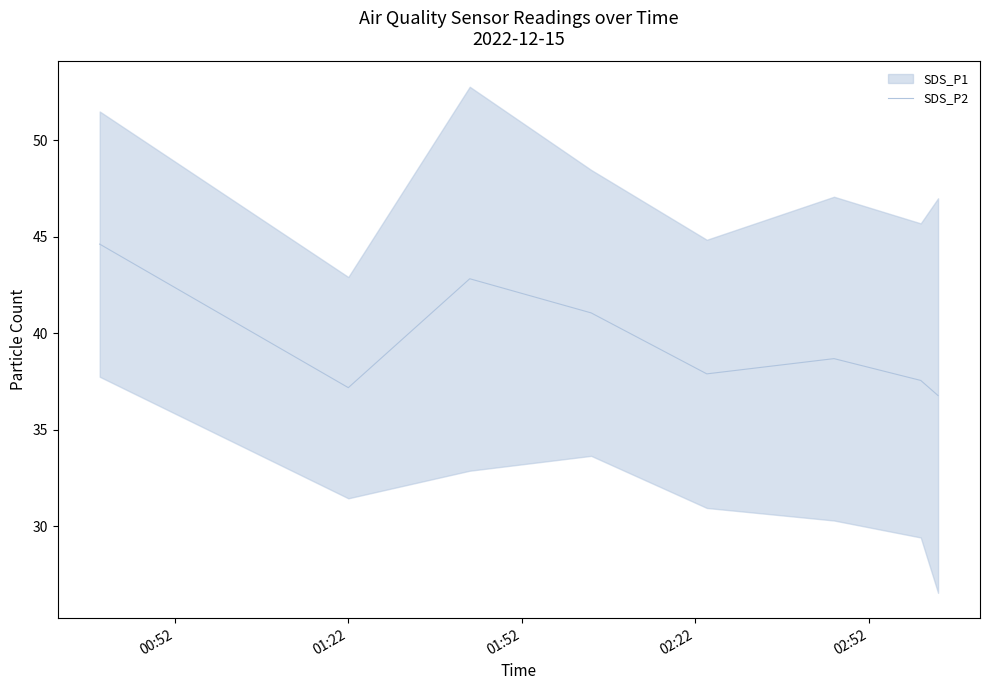

Reading left to right, what are all the values shown in this chart?

44.6	37.2	42.8	41.1	37.9	38.7	37.6	36.8